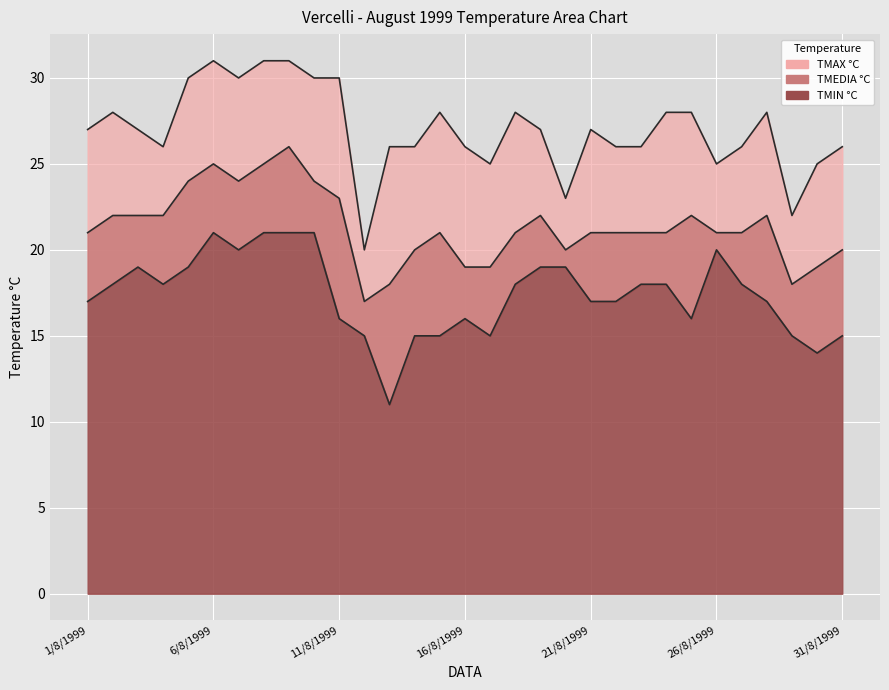

What is the difference between the highest and lowest values at 8/8/1999?

10